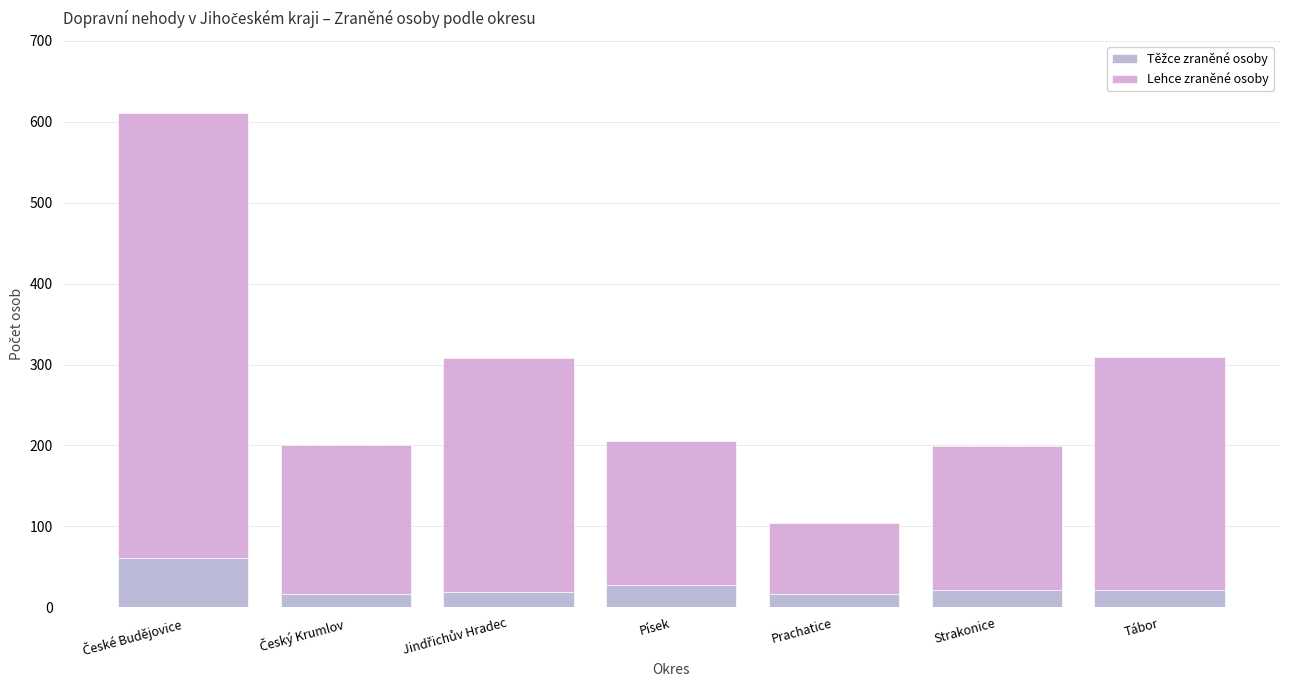

Does the chart contain any negative values?

No